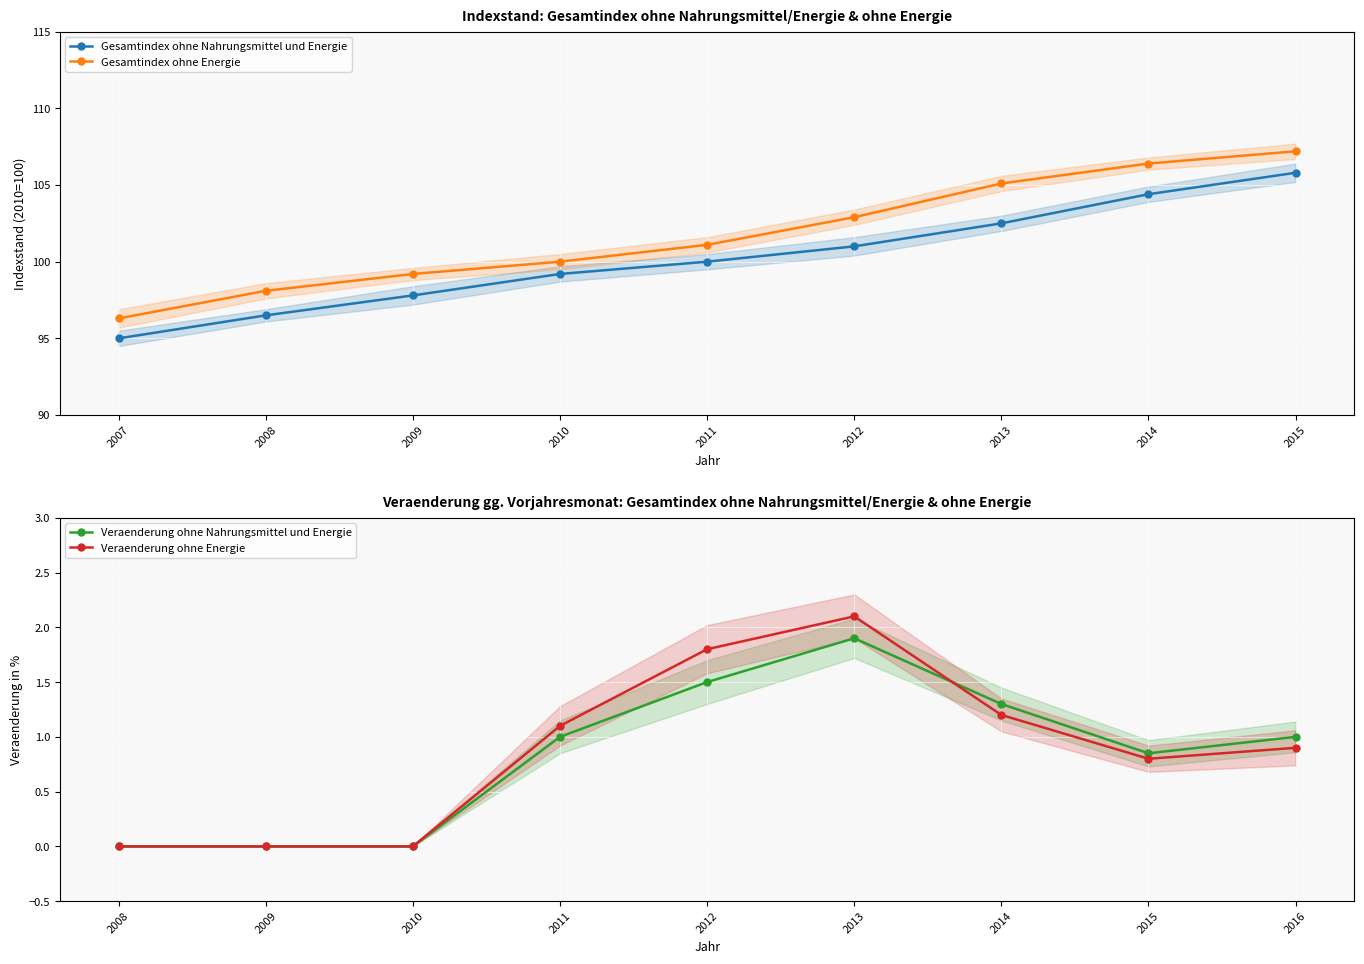

Reading left to right, list all the values displayed in this chart.

Gesamtindex ohne Nahrungsmittel und Energie: 95.0	96.5	97.8	99.2	100.0	101.0	102.5	104.4	105.8
Gesamtindex ohne Energie: 96.3	98.1	99.2	100.0	101.1	102.9	105.1	106.4	107.2
Veraenderung ohne Nahrungsmittel und Energie: 0.0	0.0	0.0	1.0	1.5	1.9	1.3	0.8	1.0
Veraenderung ohne Energie: 0.0	0.0	0.0	1.1	1.8	2.1	1.2	0.8	0.9